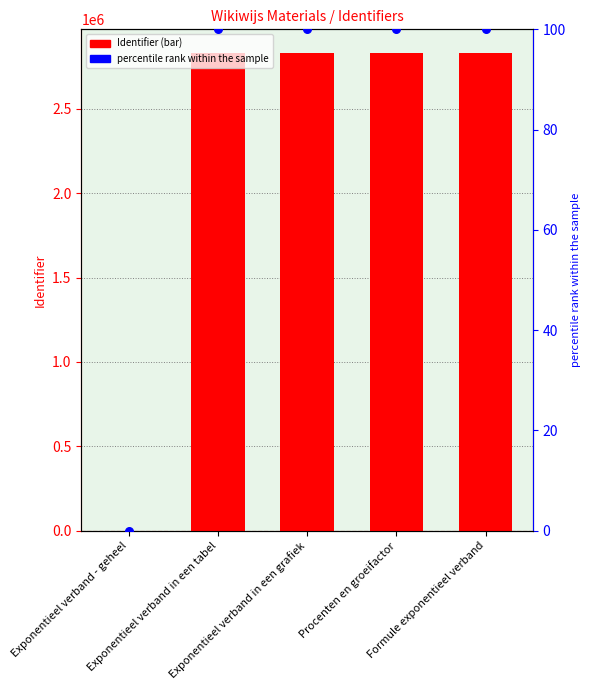

At how many categories does at least one series exceed 2258191?

4